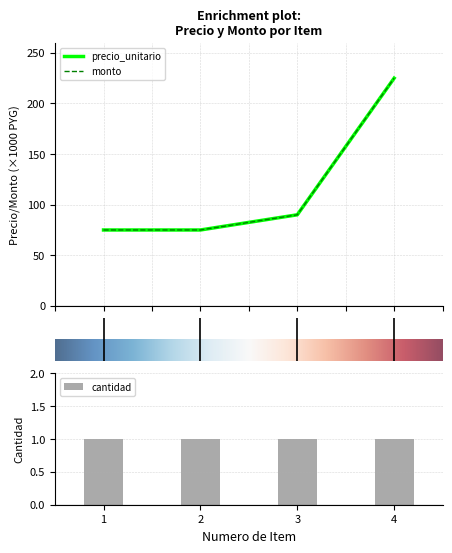

Between 2 and 3, which series saw the biggest shift?

precio_unitario